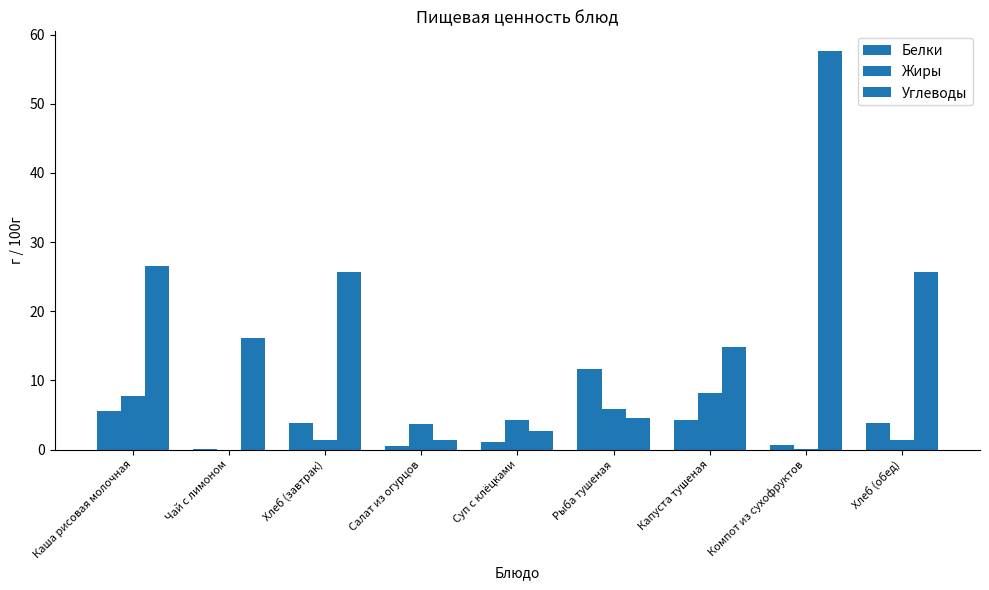

Which series changed the most between Каша рисовая молочная and Хлеб (обед)?

Жиры